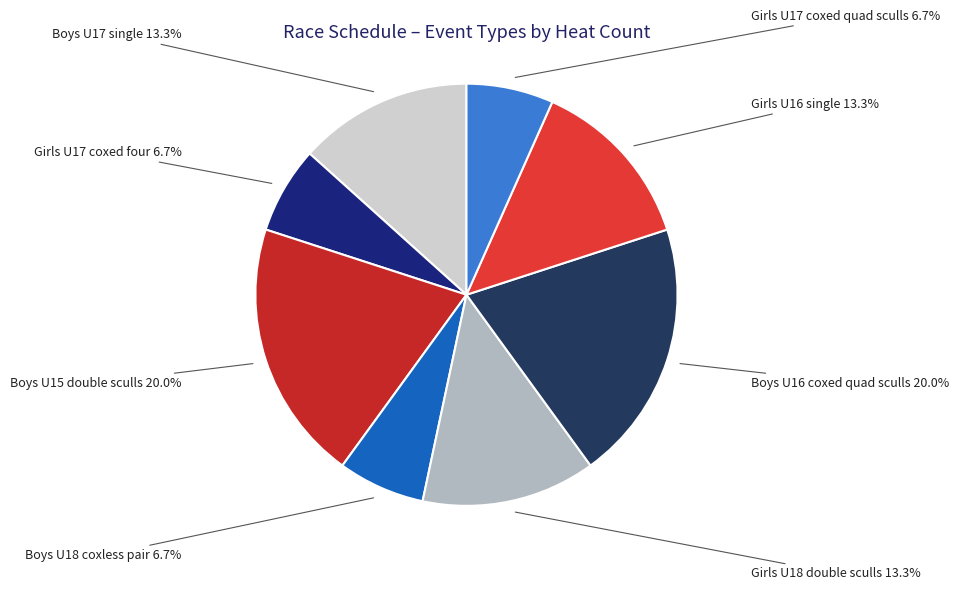

Is it true that Boys U15 double sculls is 20% of the pie?

True